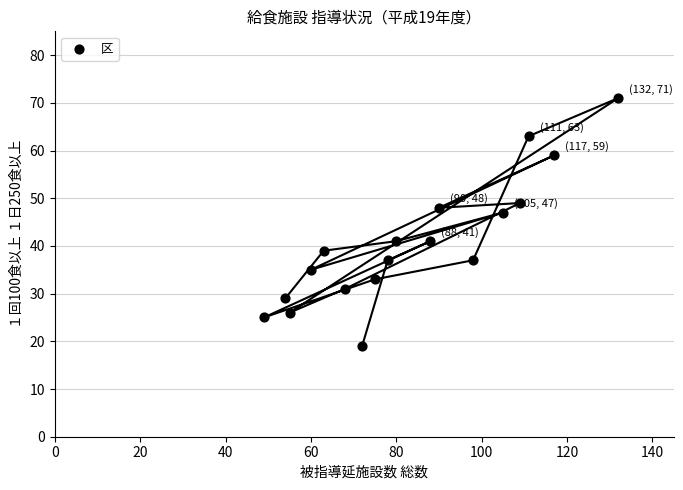

What Y value in the scatter plot is closest to 45?

47